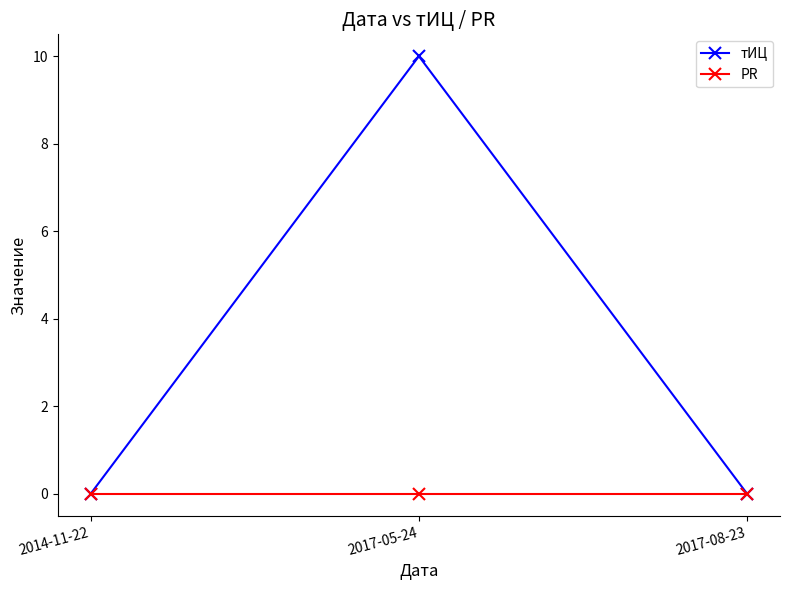

Rank the series by their maximum value, from lowest to highest.

PR, тИЦ